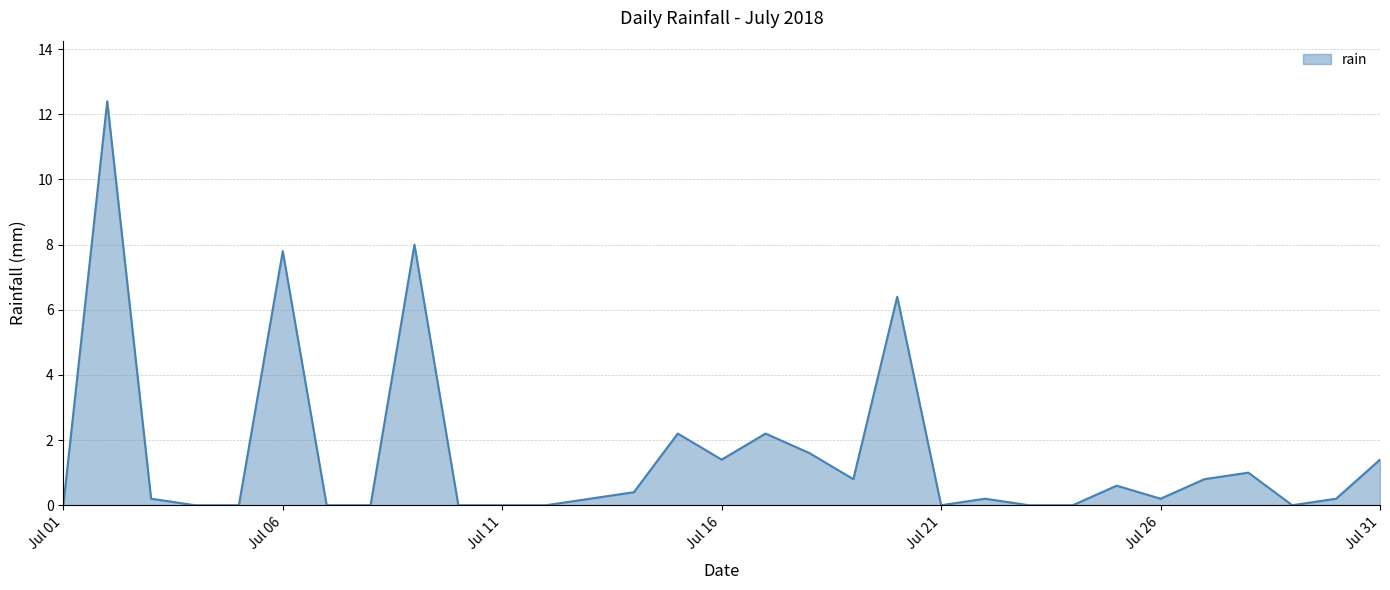

Does the chart have visible grid lines?

Yes